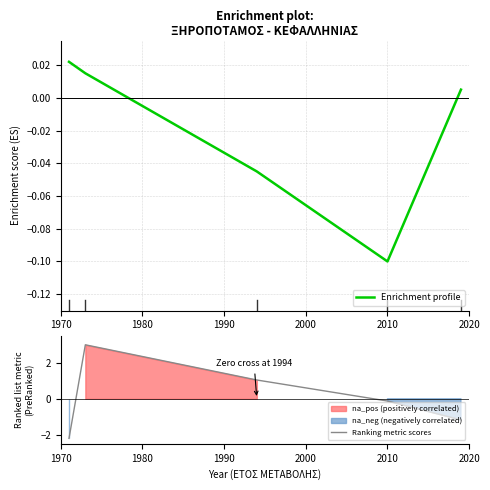

Between which two adjacent categories do Ranking metric scores and Enrichment profile first intersect?

1970 and 1980